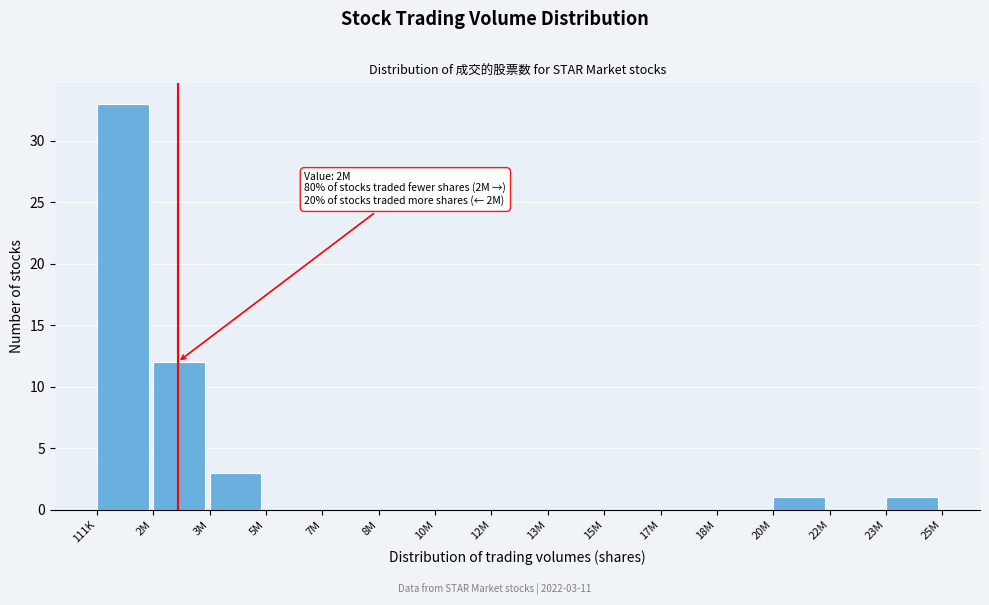

Reading left to right, extract all data points from this chart.

111K=33	2M=12	3M=3	5M=0	7M=0	8M=0	10M=0	12M=0	13M=0	15M=0	17M=0	18M=0	20M=1	22M=0	23M=1